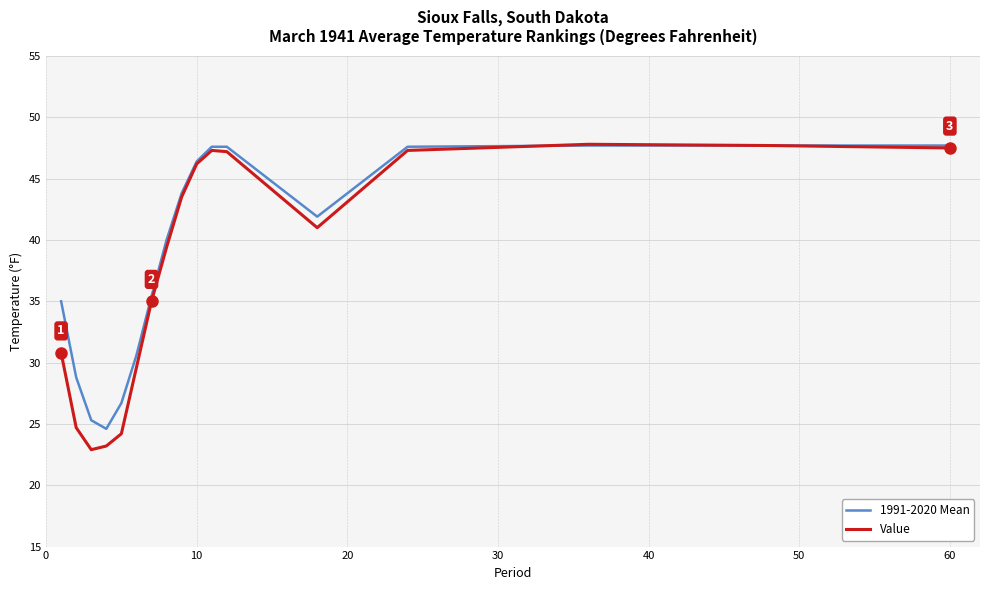

What is the lowest value of the Value series?

22.9